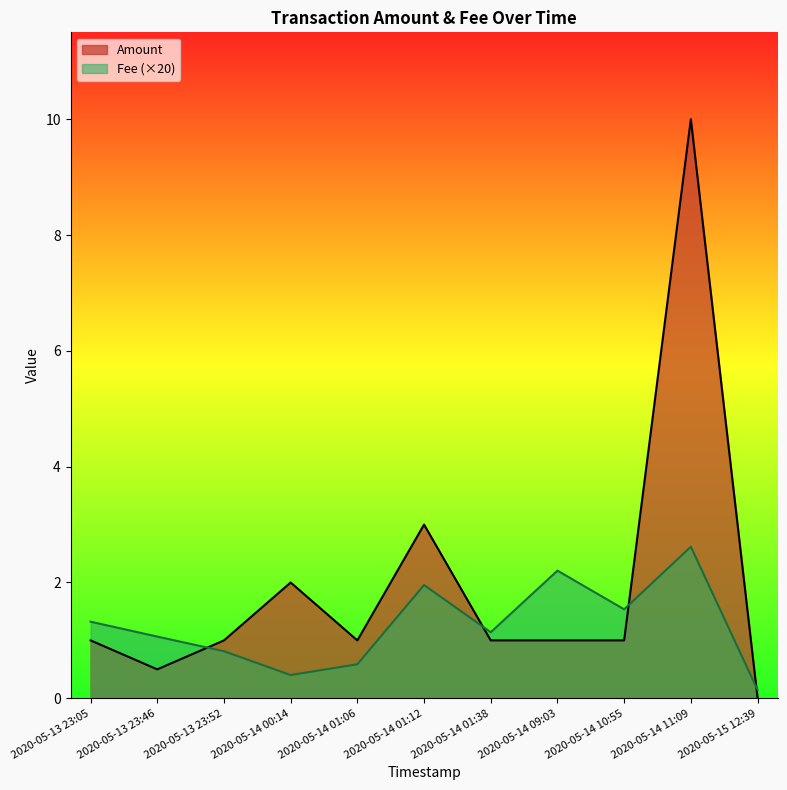

How many lines are shown in the chart?

2